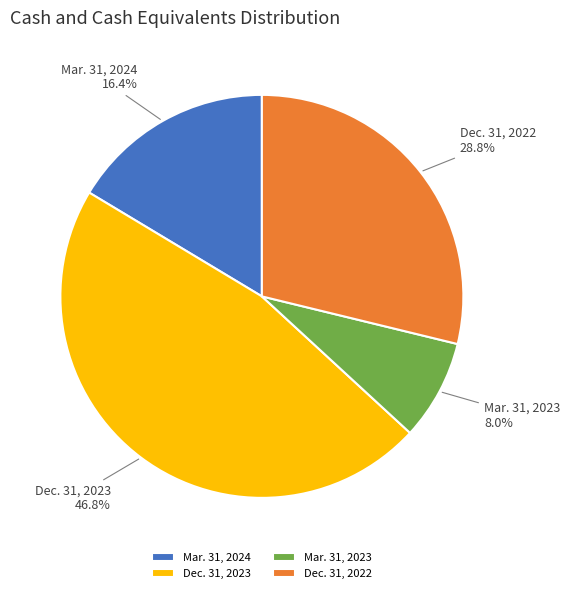

Combined, what portion of the pie is Mar. 31, 2024 and Dec. 31, 2022?

45.2%